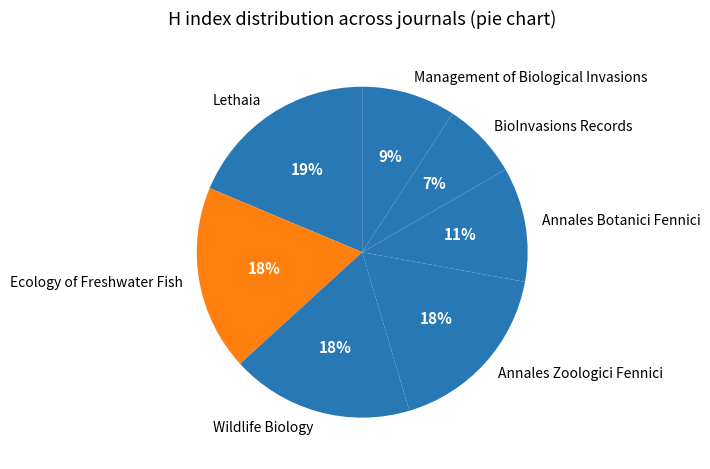

What is the smallest slice in the pie chart?

BioInvasions Records